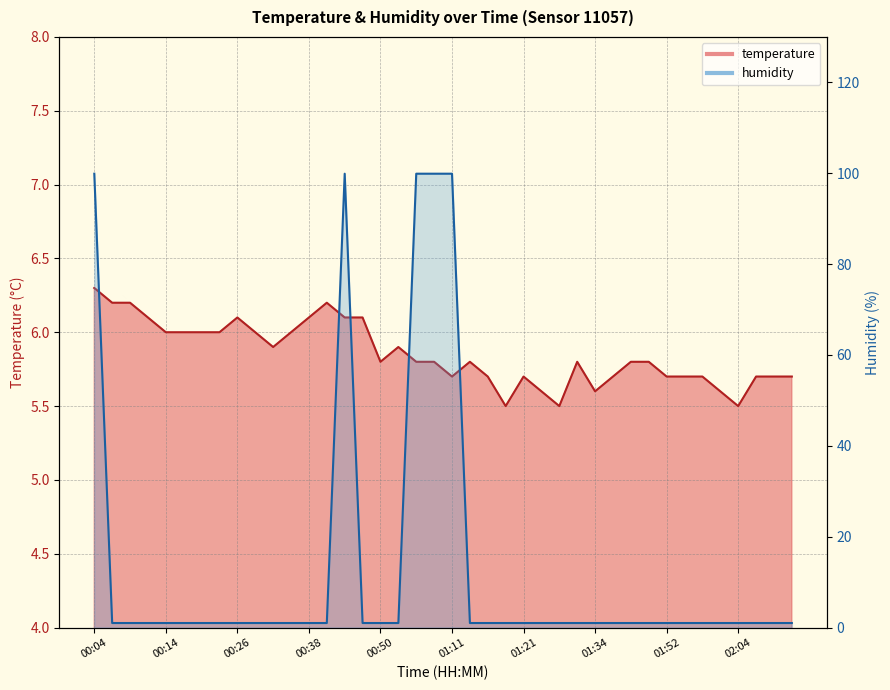

Reading right to left, extract all data points from this chart.

temperature: 5.7	5.7	5.7	5.5	5.6	5.7	5.7	5.7	5.8	5.8	5.7	5.6	5.8	5.5	5.6	5.7	5.5	5.7	5.8	5.7	5.8	5.8	5.9	5.8	6.1	6.1	6.2	6.1	6.0	5.9	6.0	6.1	6.0	6.0	6.0	6.0	6.1	6.2	6.2	6.3
humidity: 1.0	1.0	1.0	1.0	1.0	1.0	1.0	1.0	1.0	1.0	1.0	1.0	1.0	1.0	1.0	1.0	1.0	1.0	1.0	99.9	99.9	99.9	1.0	1.0	1.0	99.9	1.0	1.0	1.0	1.0	1.0	1.0	1.0	1.0	1.0	1.0	1.0	1.0	1.0	99.9